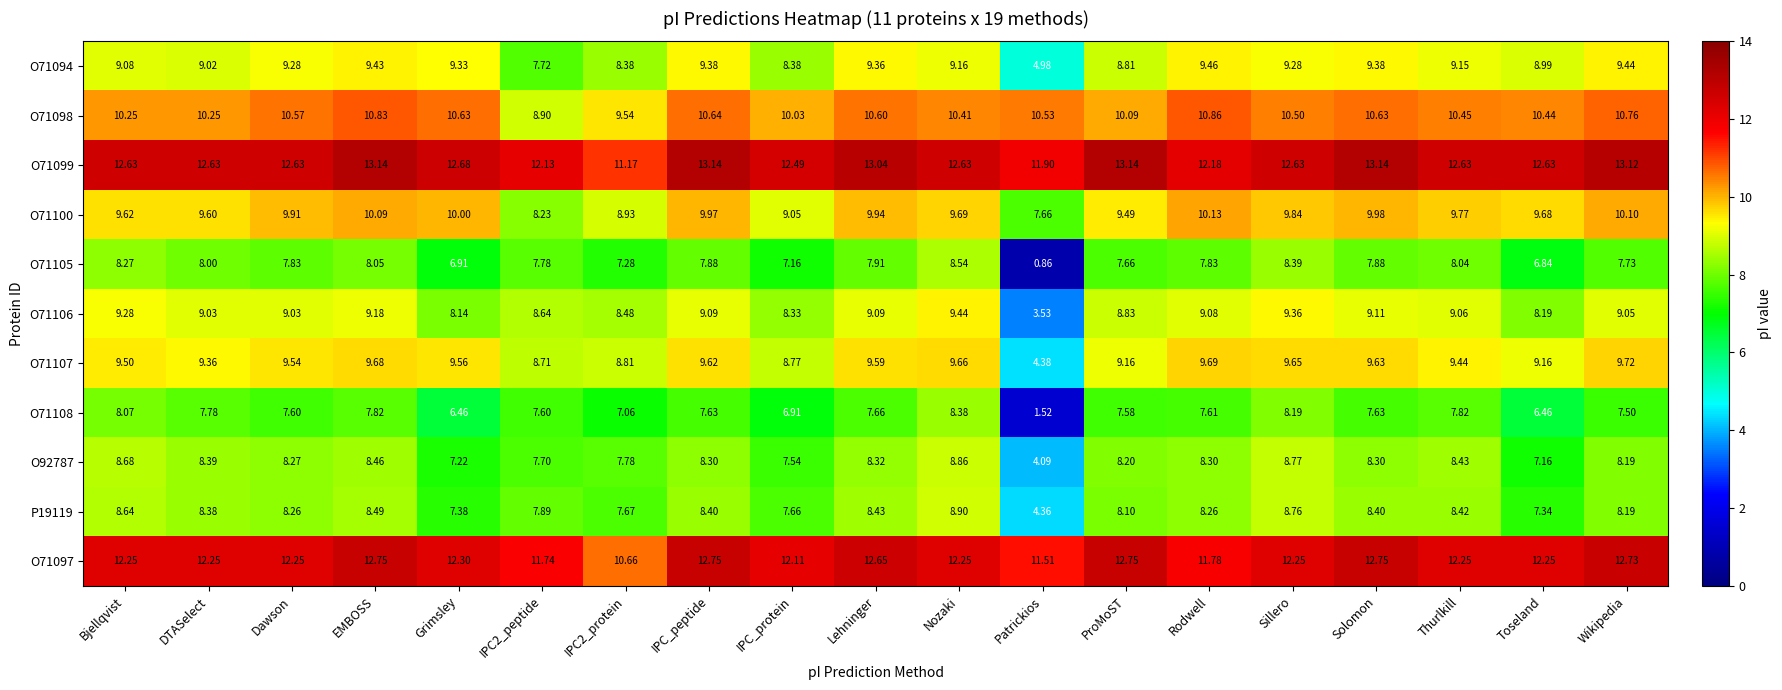

What is the spread (max minus min) of values at Bjellqvist?

4.6